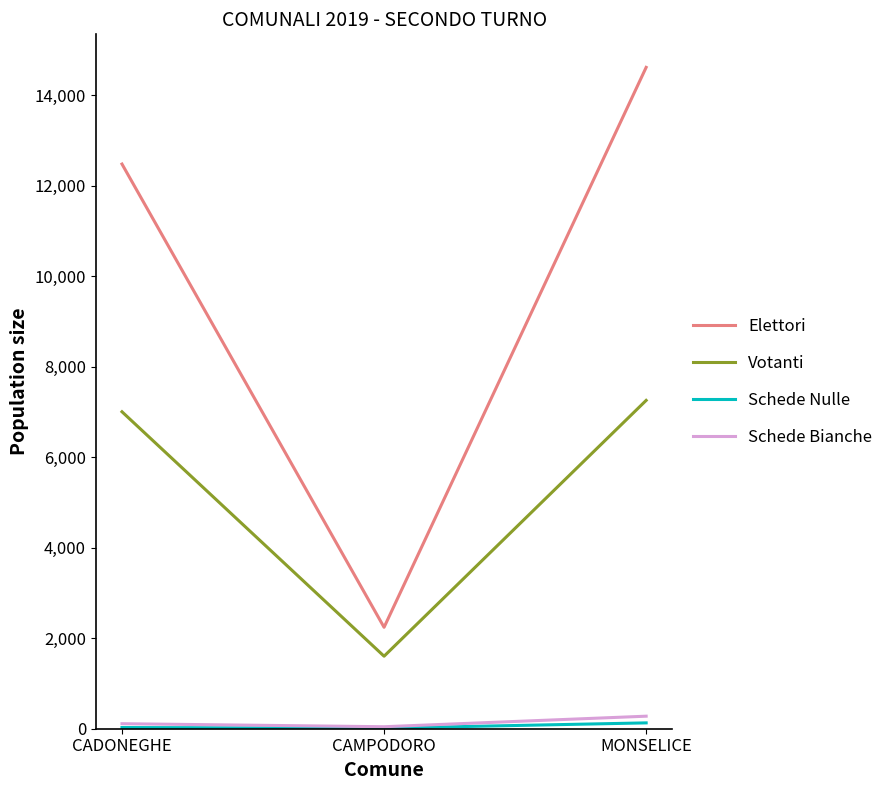

Which series changed the most between CADONEGHE and MONSELICE?

Elettori